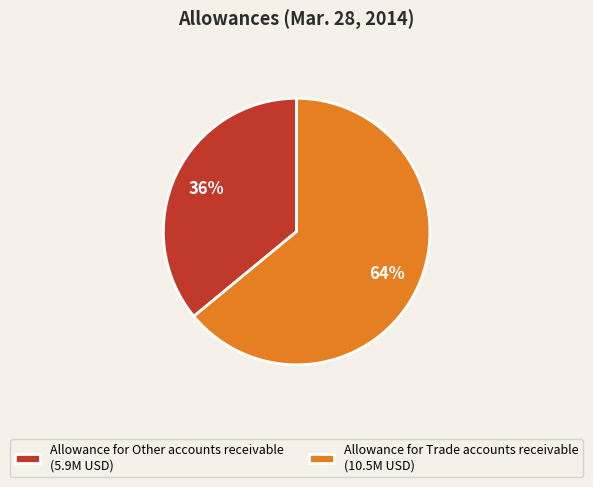

To the nearest percent, what is the average slice percentage?

50%